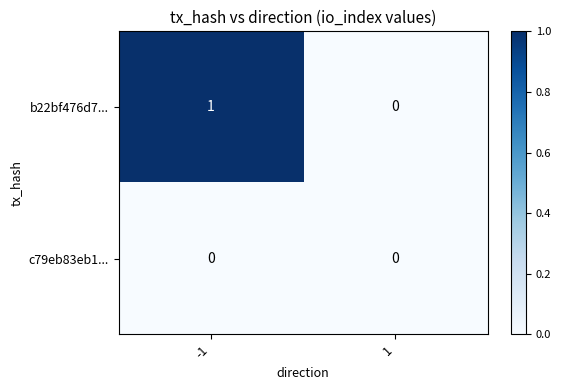

List the series in order of their peak value, highest first.

b22bf476d7..., c79eb83eb1...